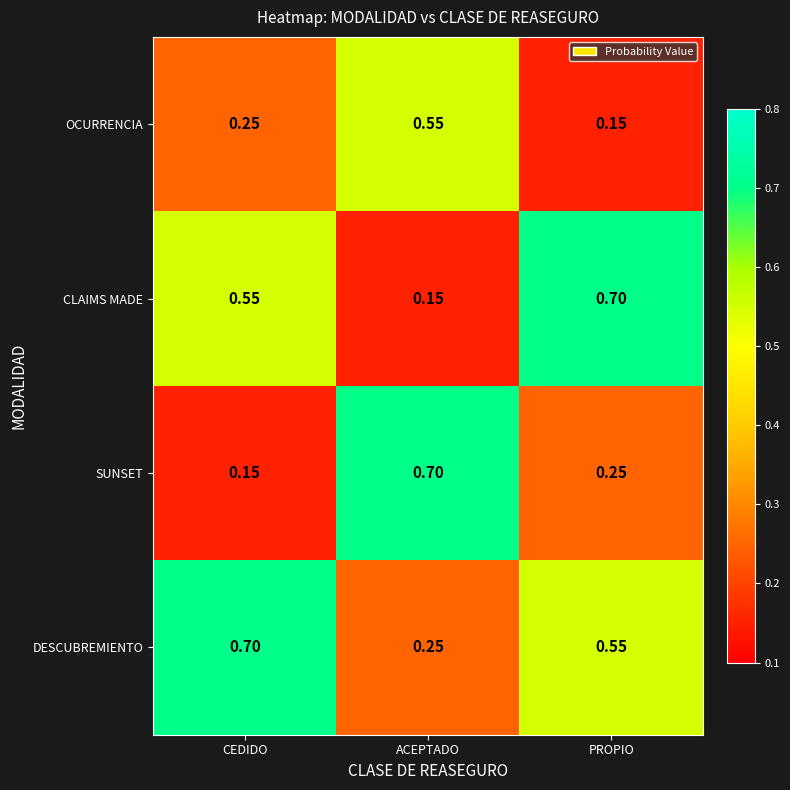

Rank the categories by DESCUBREMIENTO value from highest to lowest.

CEDIDO, PROPIO, ACEPTADO